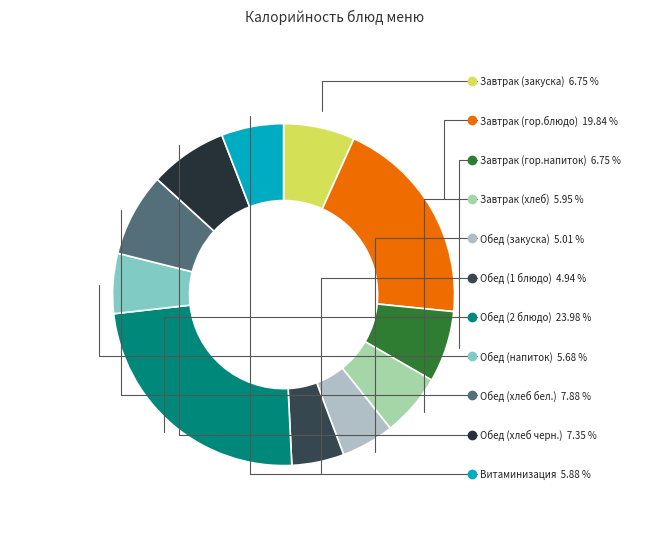

How many segments does this pie chart have?

11